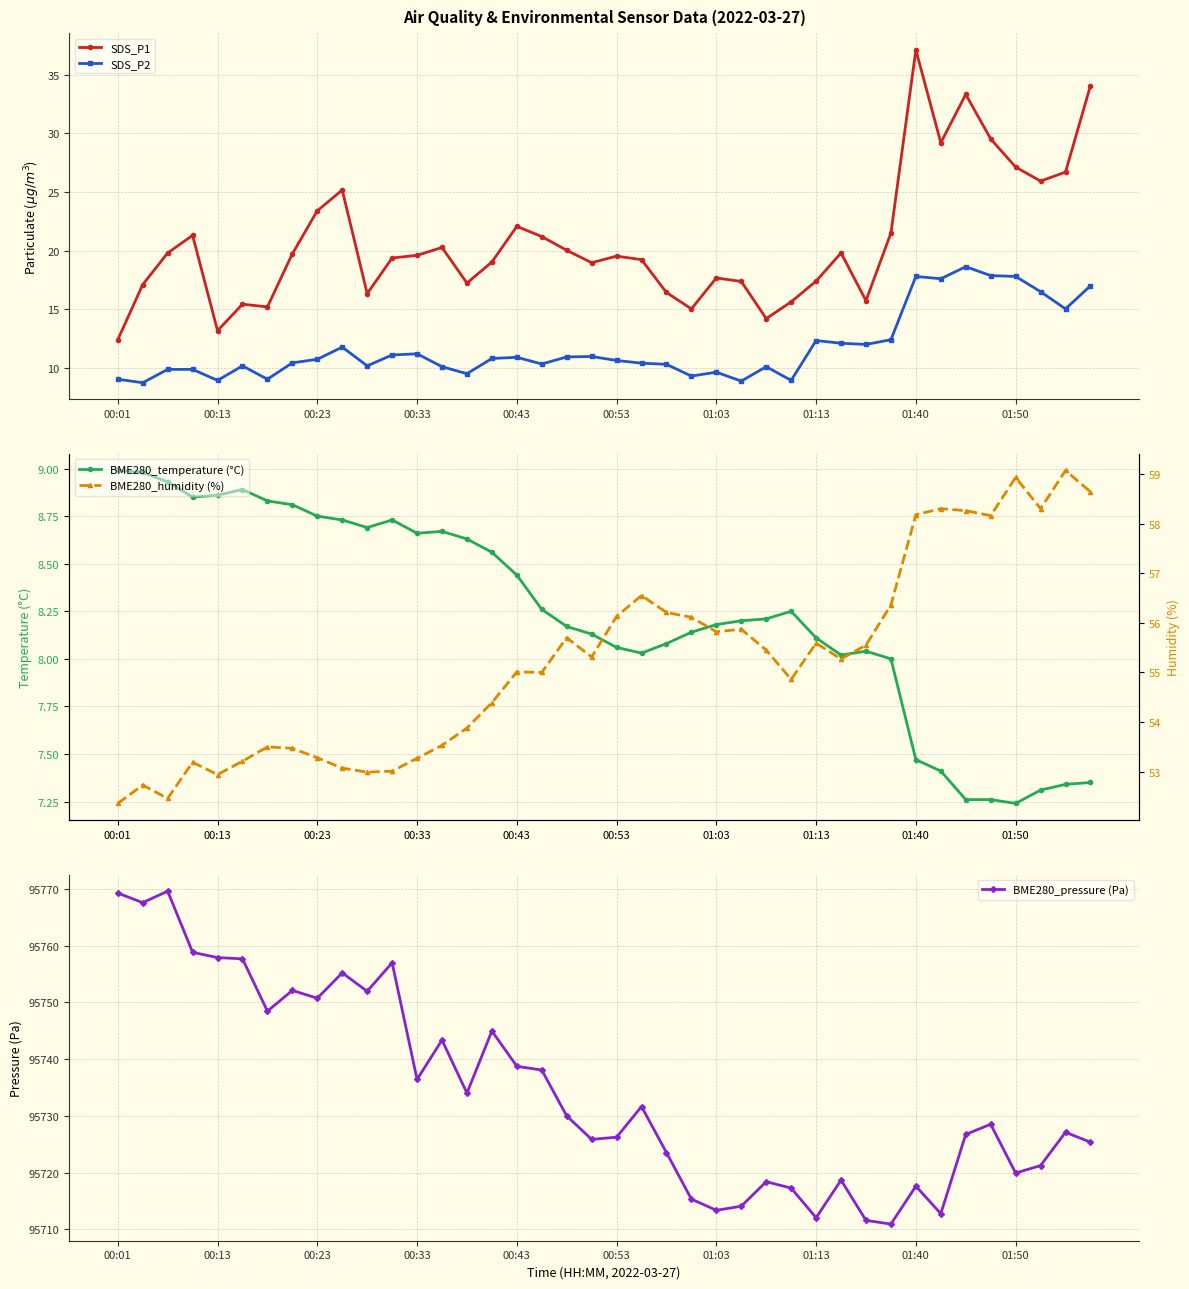

How many interior local valleys does the BME280_pressure (Pa) series have?

12